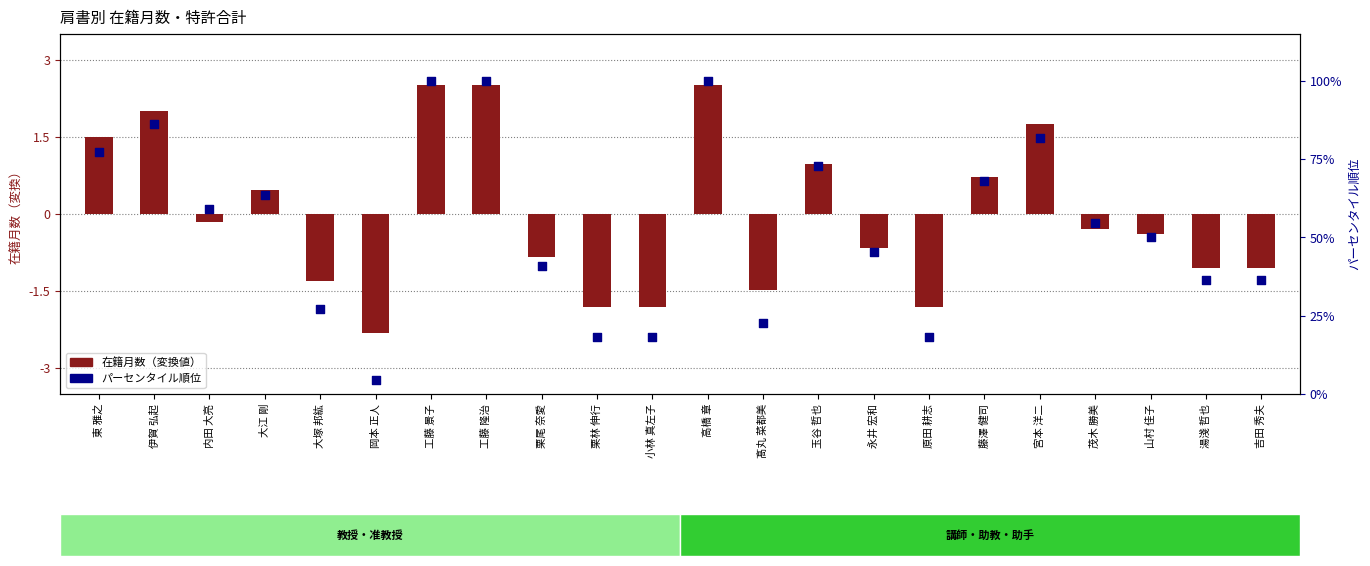

Which series reaches the minimum Y coordinate?

在籍月数（変換値）